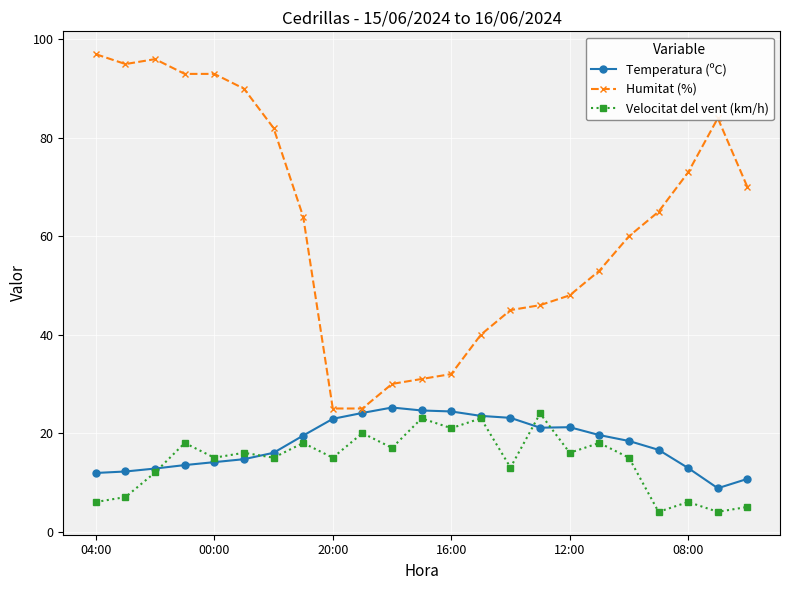

Which series has the largest total across all categories?

Humitat (%)